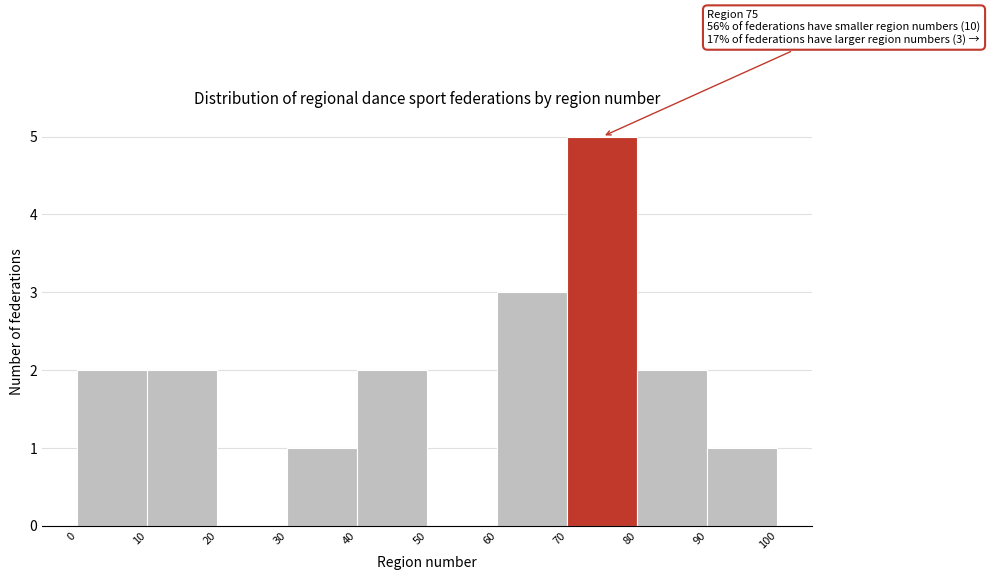

Over which range of the x-axis is the bar tallest?

70 to 80